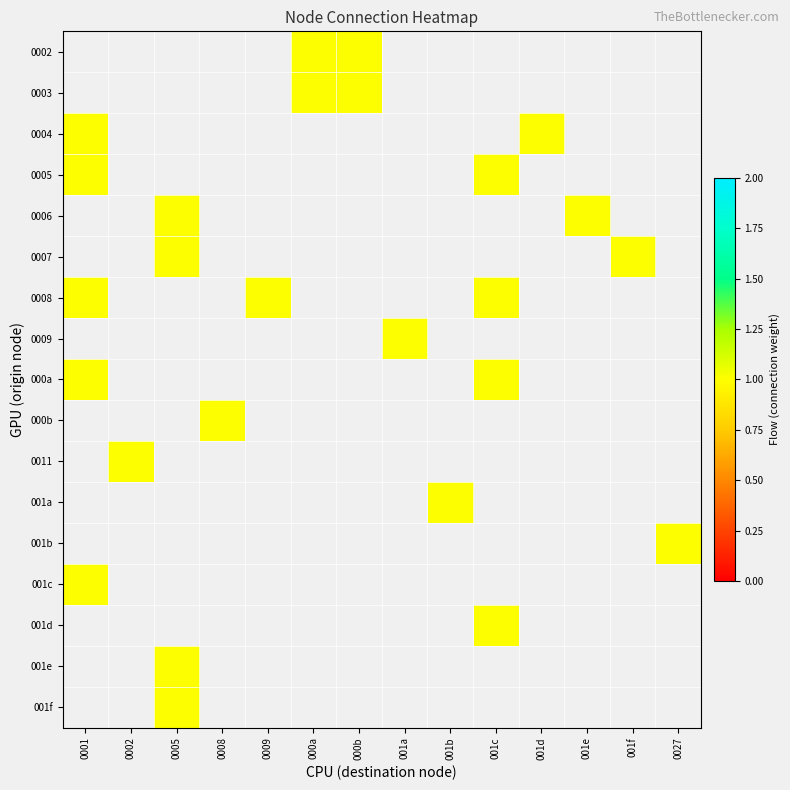

At which label is 001c closest to 1?

0001